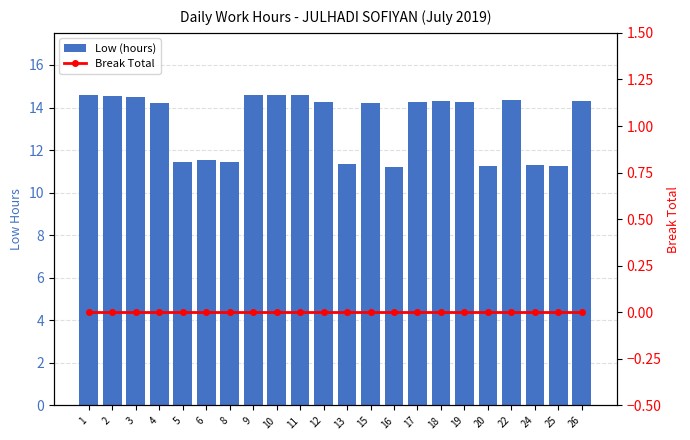

Rank the series by their average value, from lowest to highest.

Break Total, Low (hours)